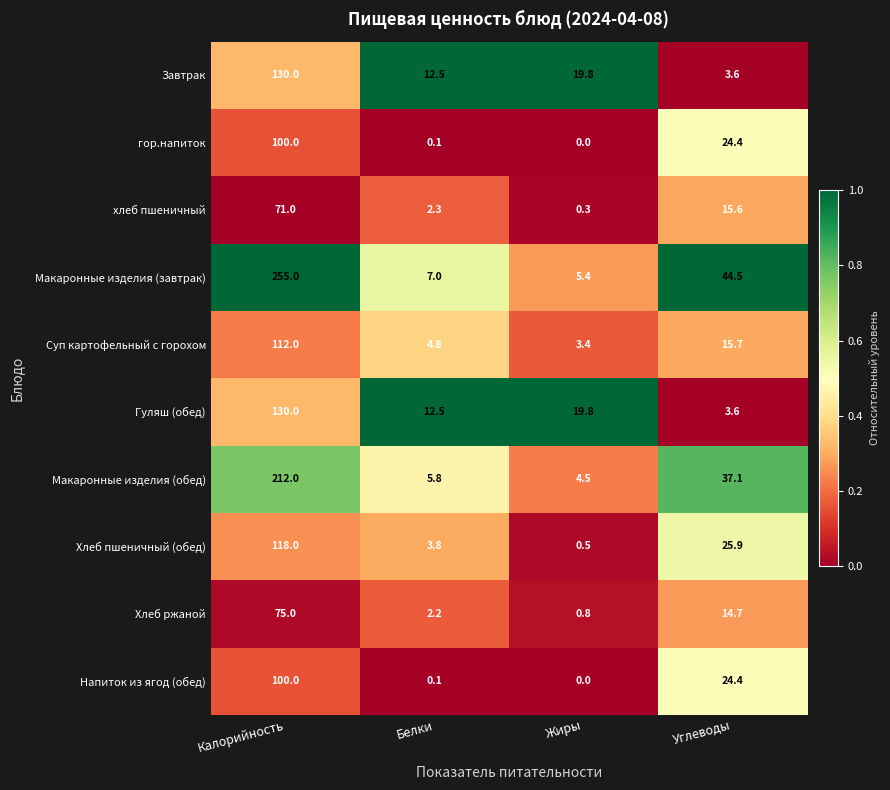

Which series changed the most between Калорийность and Белки?

Макаронные изделия (завтрак)